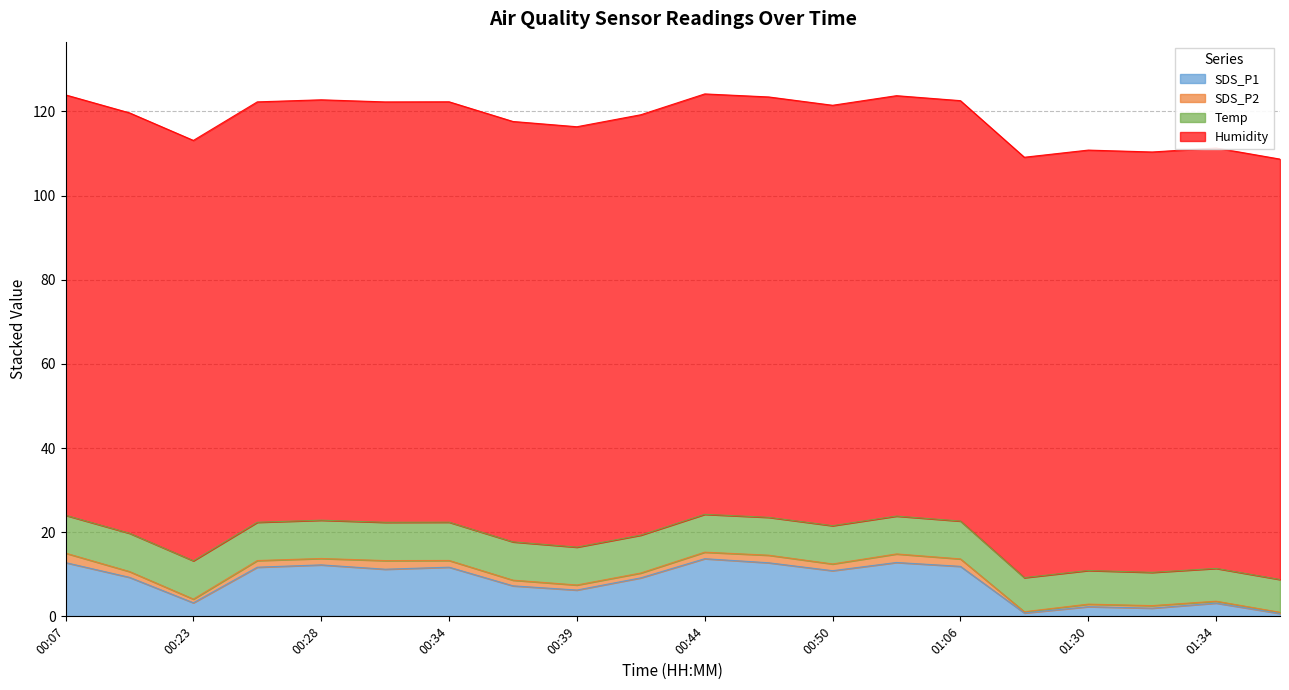

What is the approximate value of SDS_P1 at 01:06?

11.9